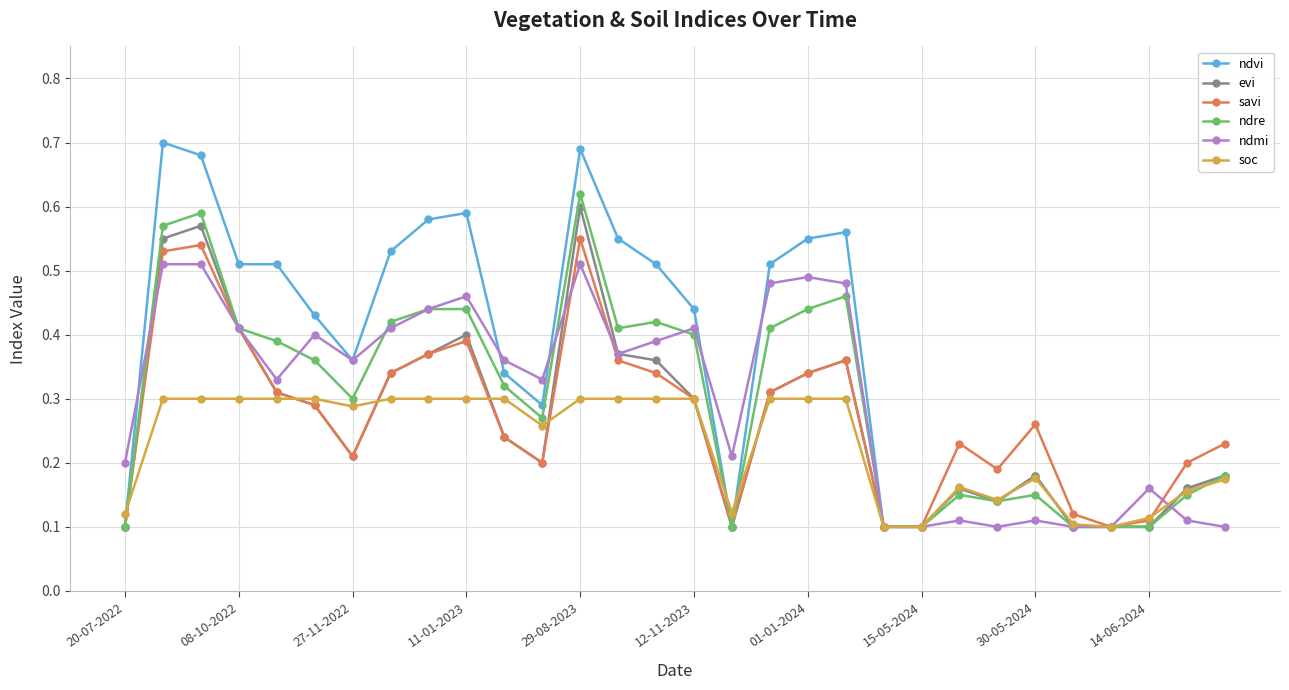

Which series has the widest spread of values?

ndvi